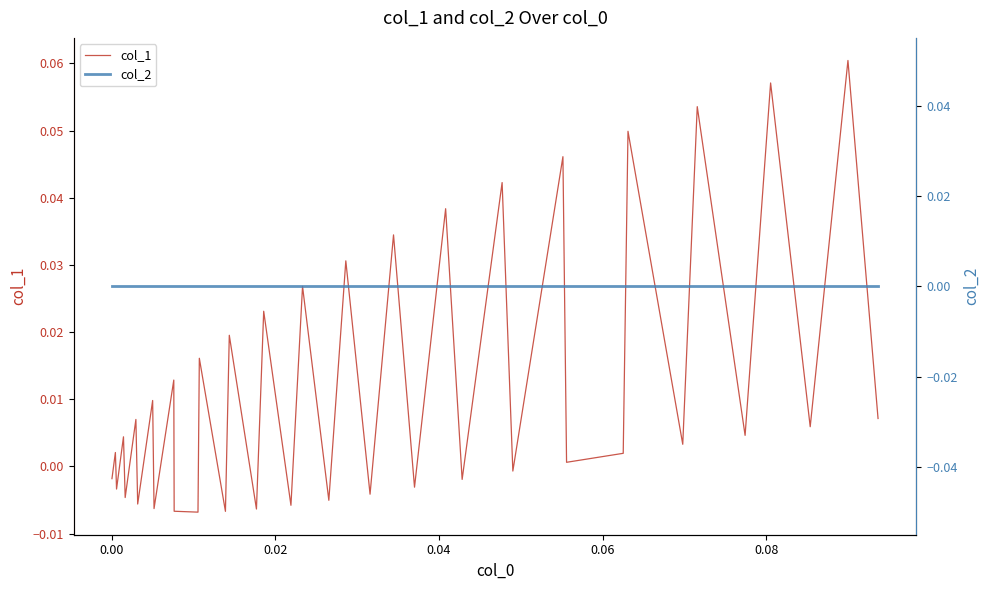

Which series has the largest total across all categories?

col_1